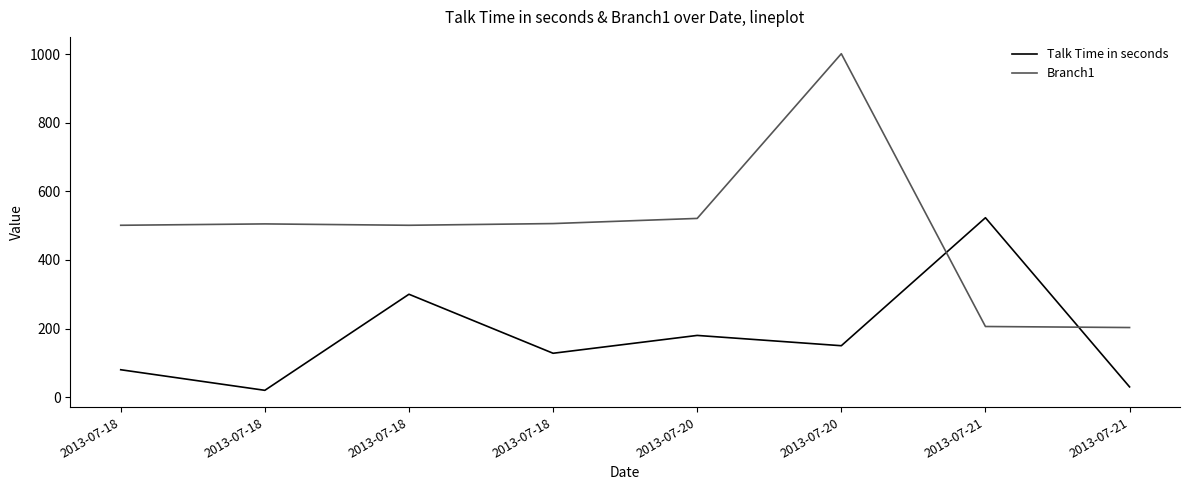

How many intersections are there between Talk Time in seconds and Branch1?

2